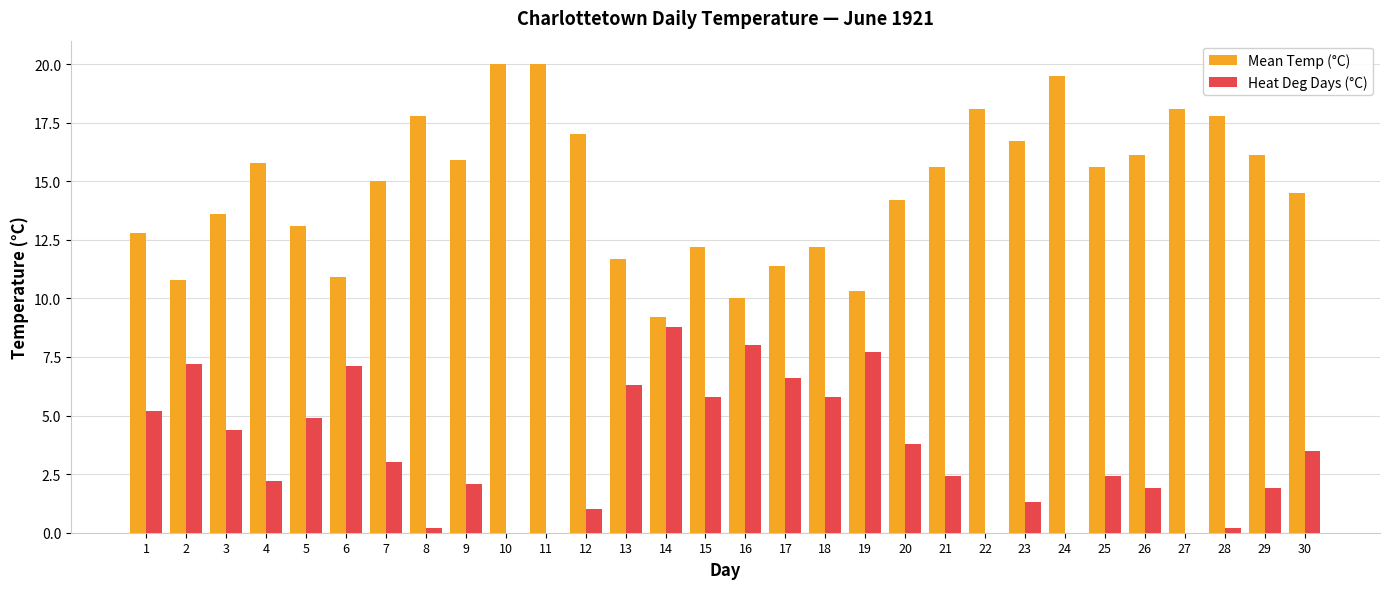

What is the total value across all series at 7?

18.0